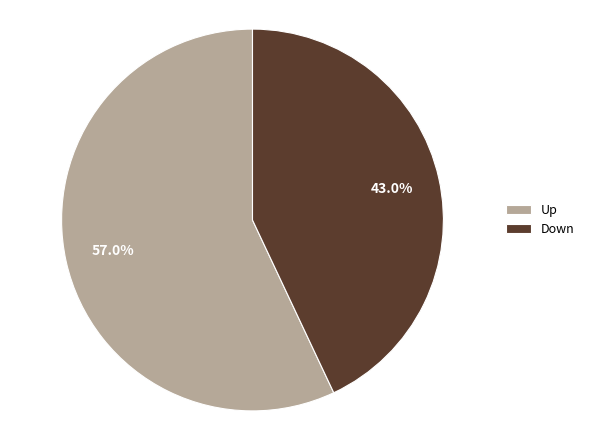

To the nearest percent, what percentage of the pie is Down?

43%